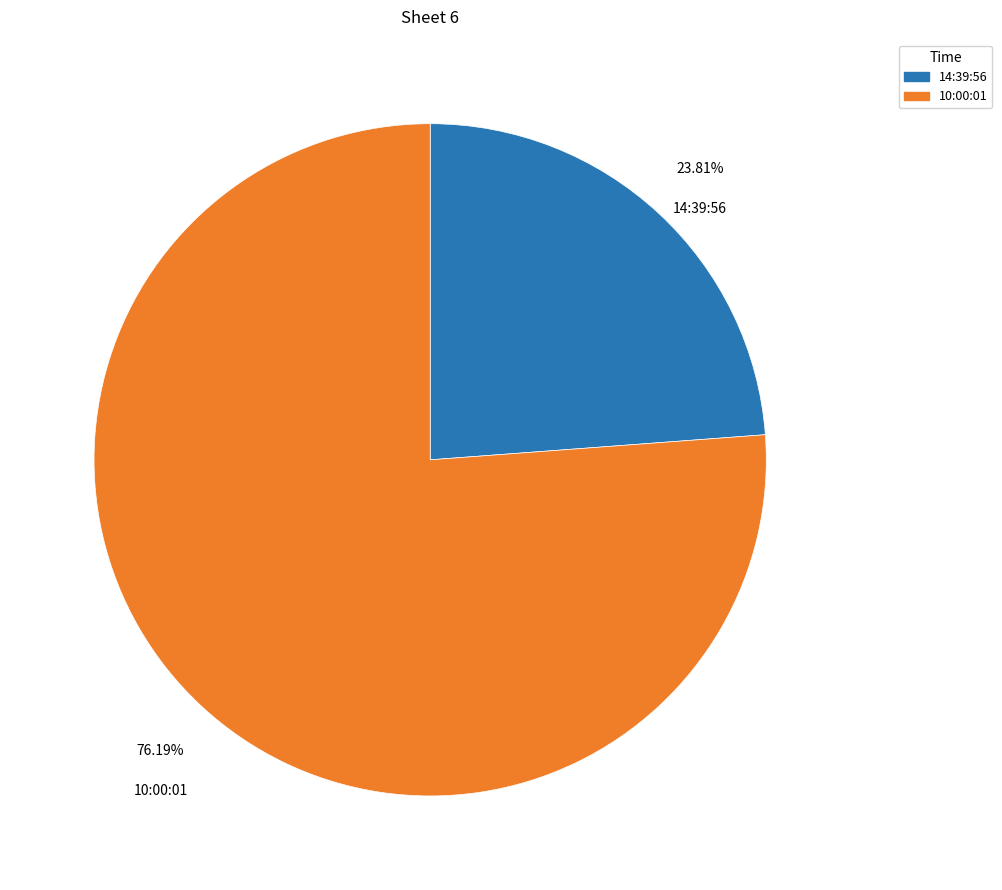

To the nearest percent, what is the combined percentage of 10:00:01 and 14:39:56?

100%